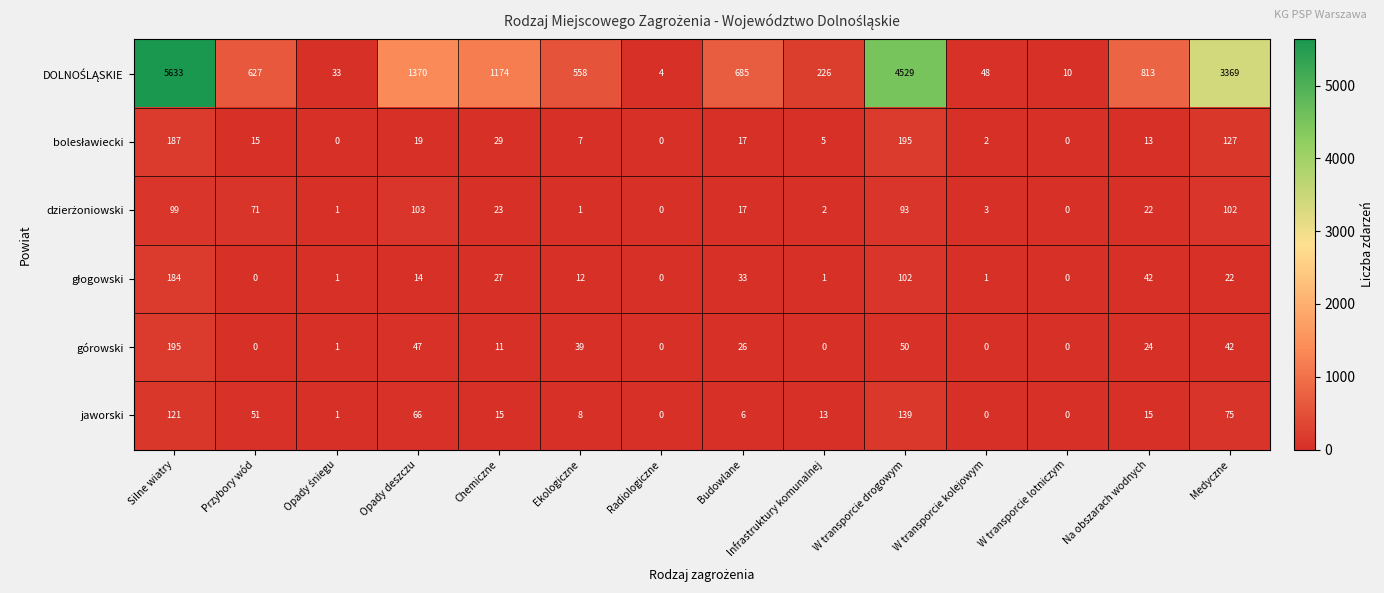

How many data points does each series have?

14